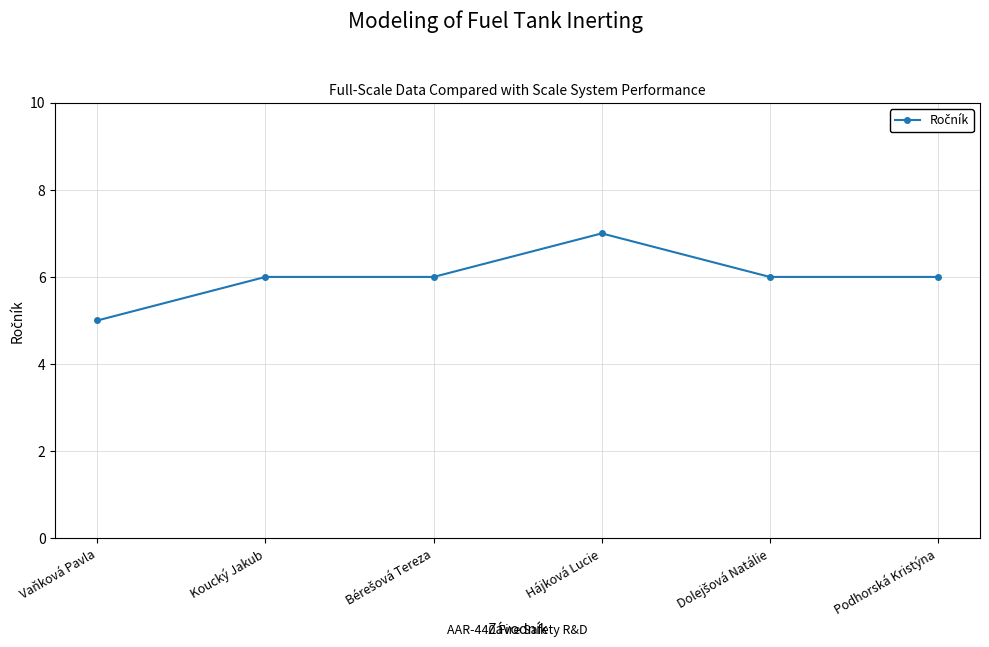

The value at Hájková Lucie is 7. True or false?

True